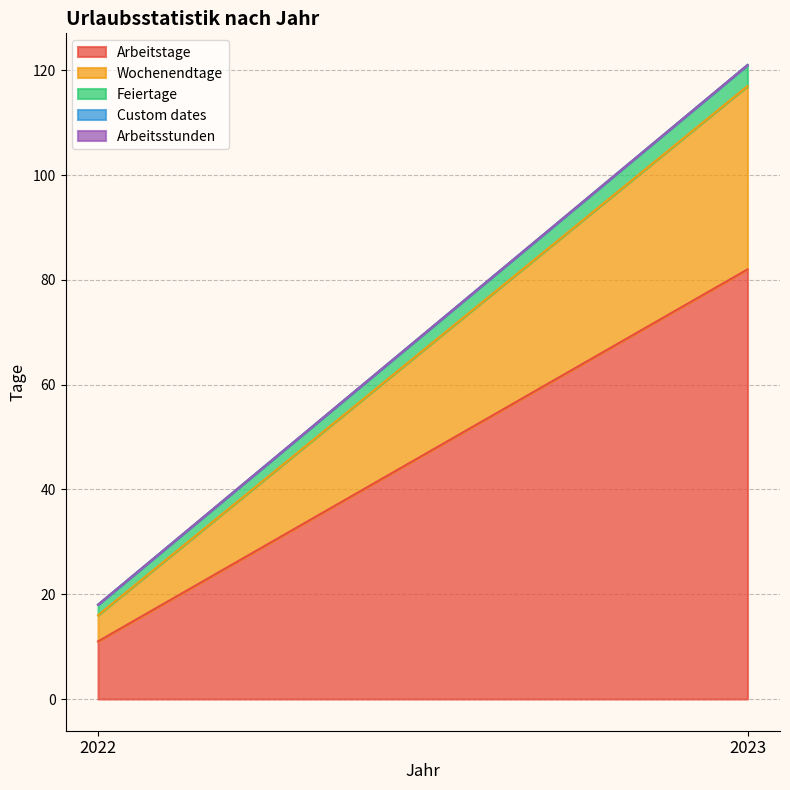

Which label corresponds to the largest value in the chart?

2023